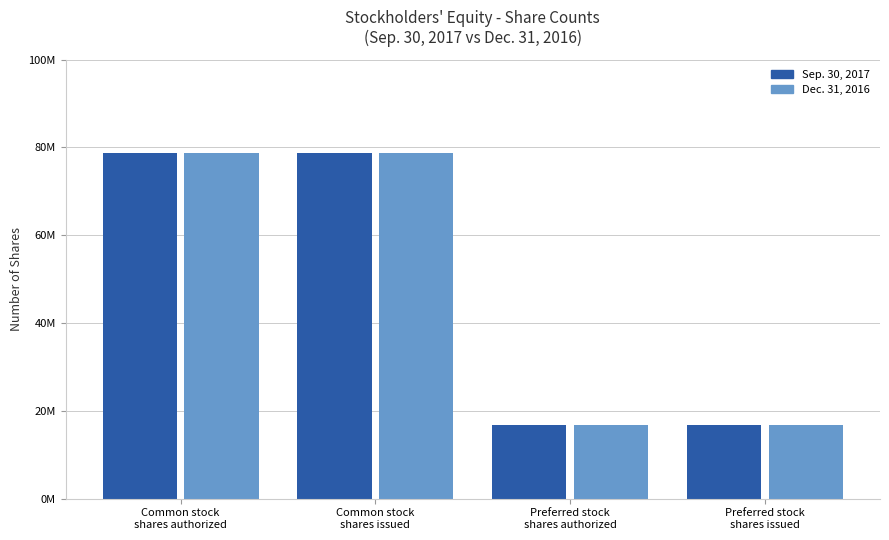

Does the chart contain any negative values?

No